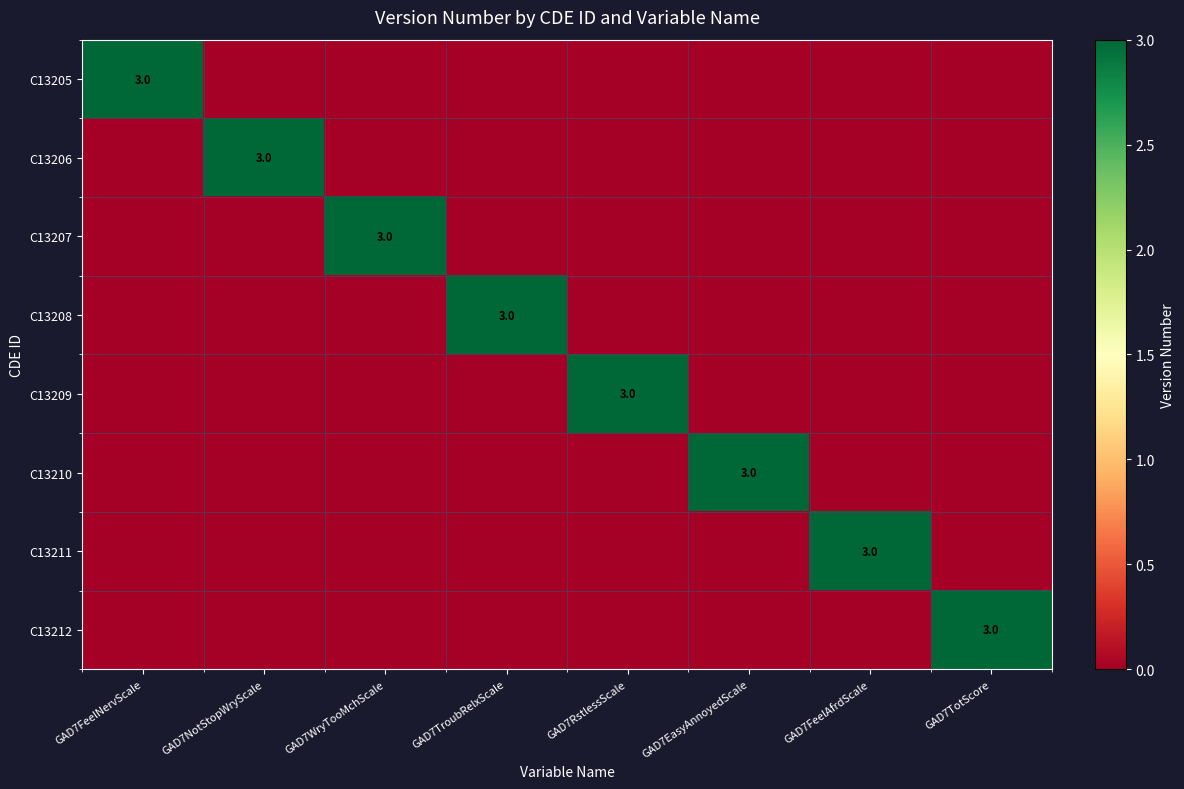

Is it true that C13209 equals 2 at GAD7TroubRelxScale?

False